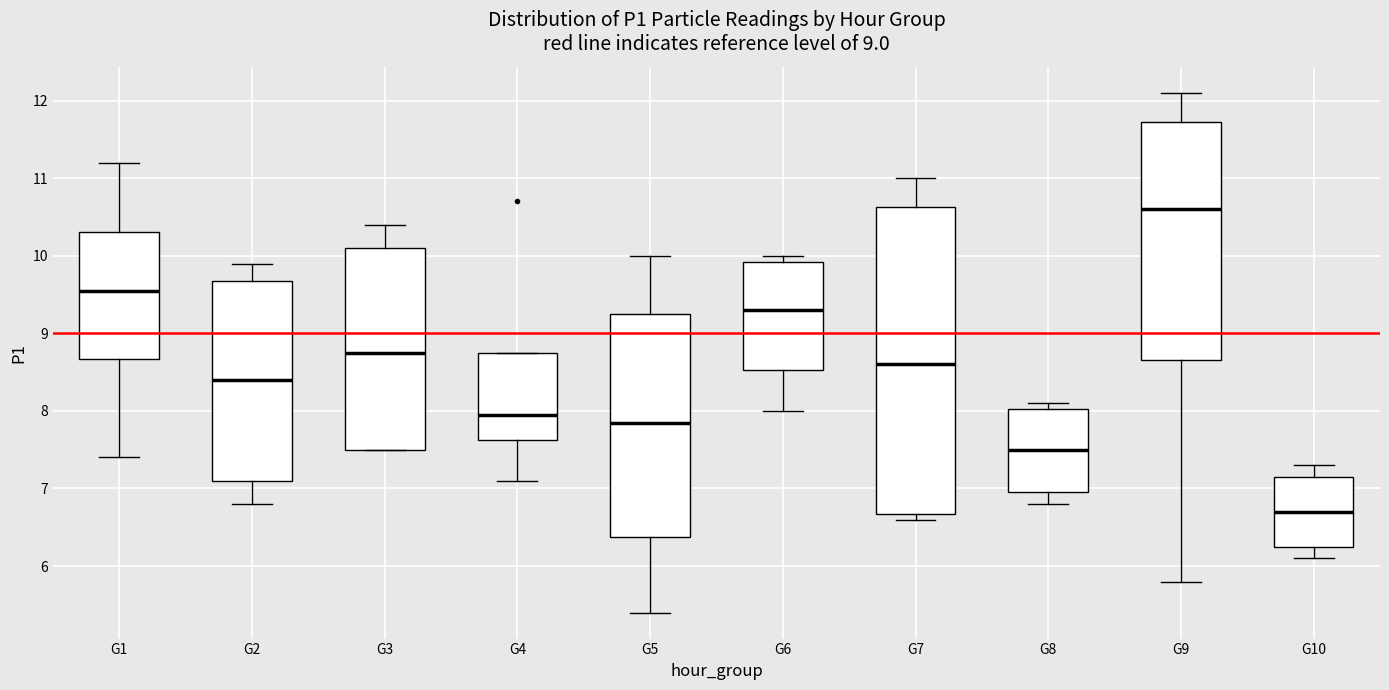

Reading left to right, read every box against the y-axis: the position of its median line, the range the box covers, and the ends of its whiskers. The values are not printed on the chart, so give them approximately, as read against the axis.

G1: median 9.6, box 8.7 to 10.3, whiskers 7.4 to 11.2
G2: median 8.4, box 7.1 to 9.7, whiskers 6.8 to 9.9
G3: median 8.8, box 7.5 to 10.1, whiskers 7.5 to 10.4
G4: median 8.0, box 7.6 to 8.8, whiskers 7.1 to 8.8
G5: median 7.9, box 6.4 to 9.3, whiskers 5.4 to 10.0
G6: median 9.3, box 8.5 to 9.9, whiskers 8.0 to 10.0
G7: median 8.6, box 6.7 to 10.6, whiskers 6.6 to 11.0
G8: median 7.5, box 7.0 to 8.0, whiskers 6.8 to 8.1
G9: median 10.6, box 8.7 to 11.7, whiskers 5.8 to 12.1
G10: median 6.7, box 6.3 to 7.2, whiskers 6.1 to 7.3